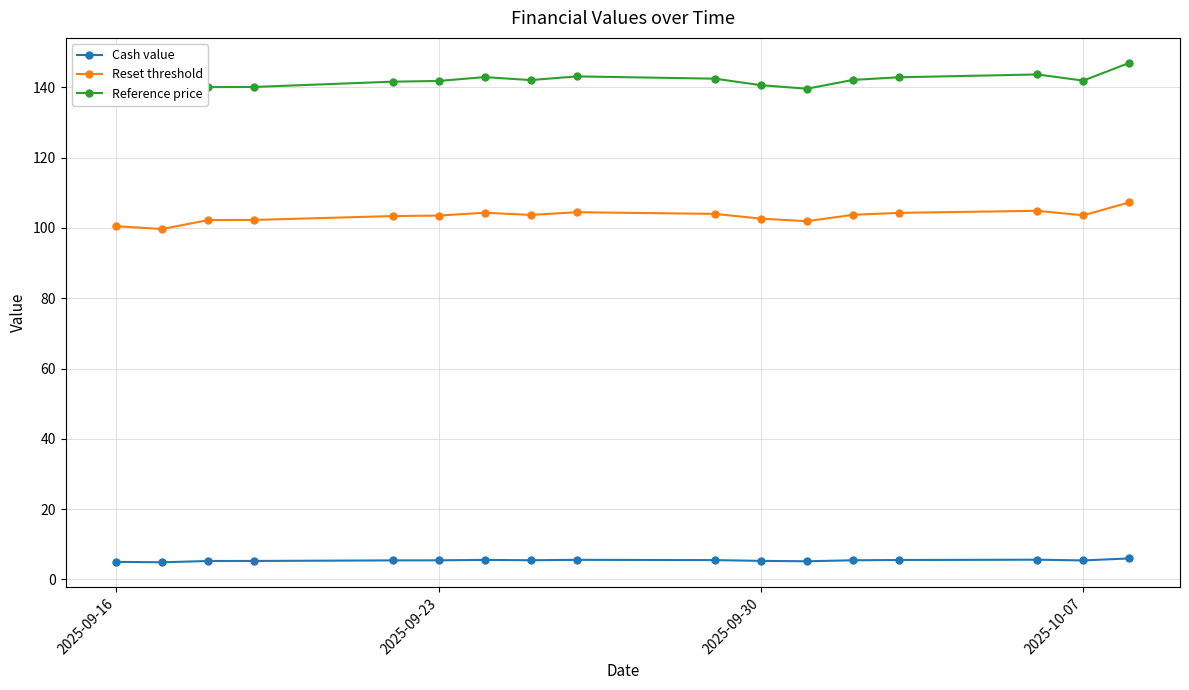

True or false: Reset threshold has more than 0 interior local peaks.

True